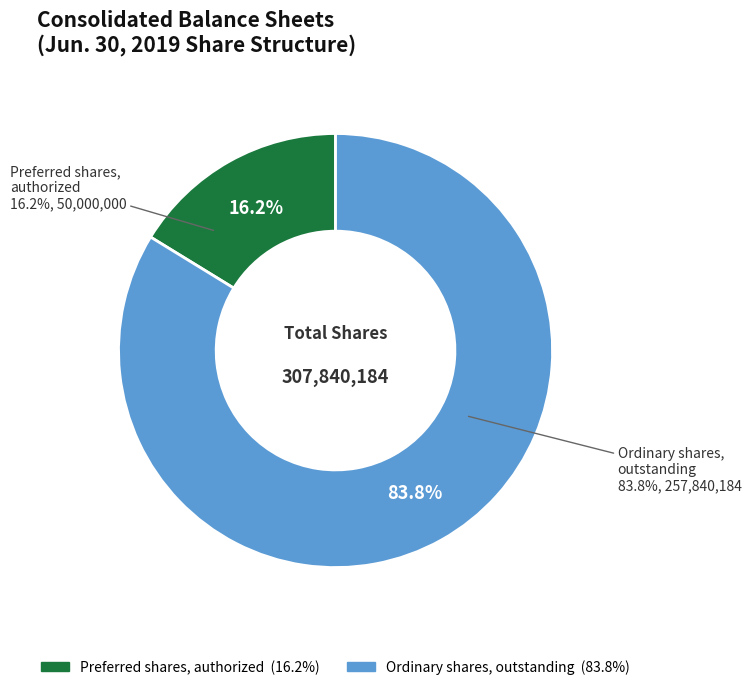

Which category has the biggest portion of the pie?

Ordinary shares, outstanding